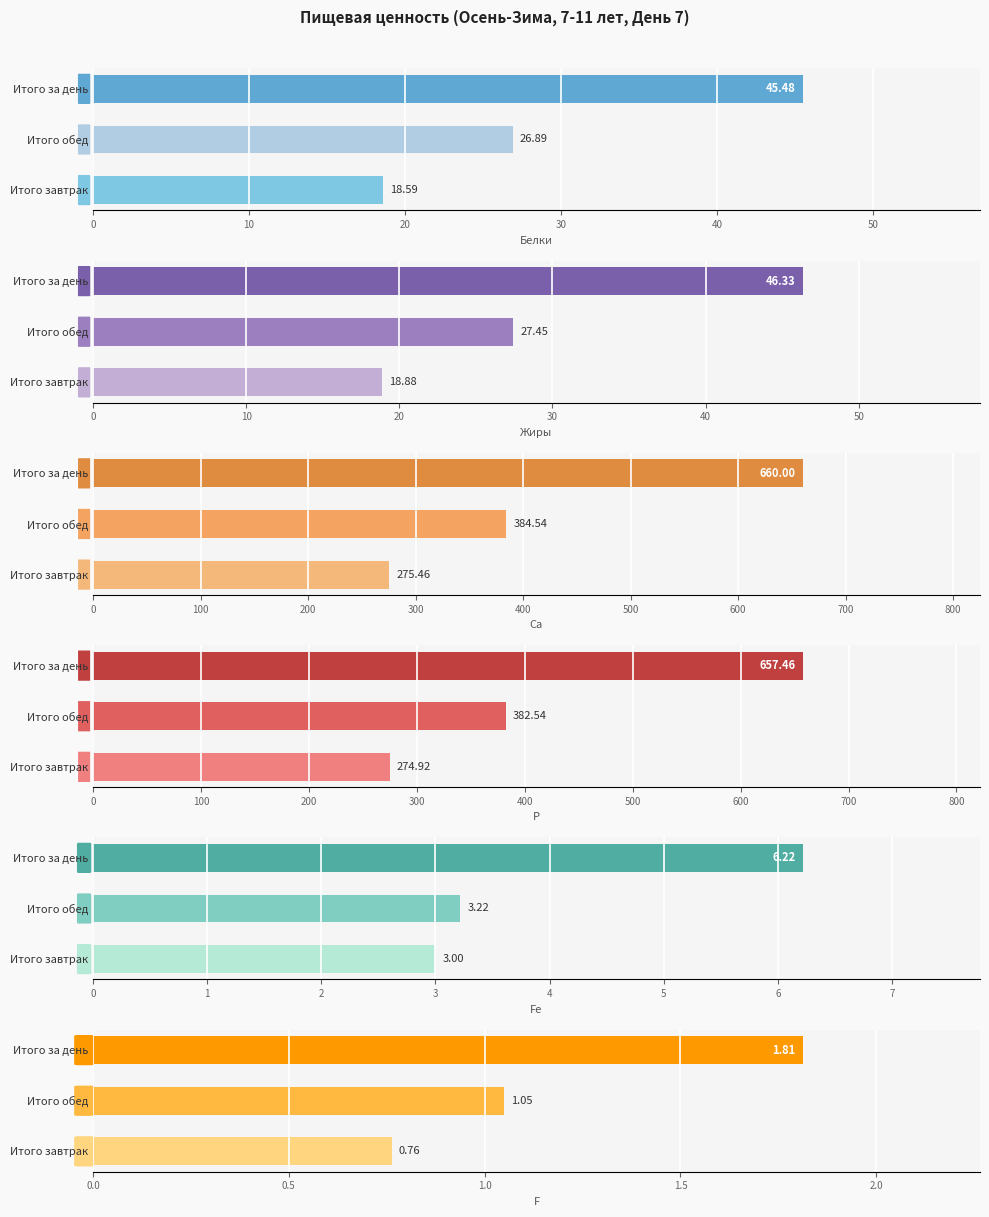

Rank the series at Итого обед from lowest to highest value.

F, Fe, Белки, Жиры, P, Ca